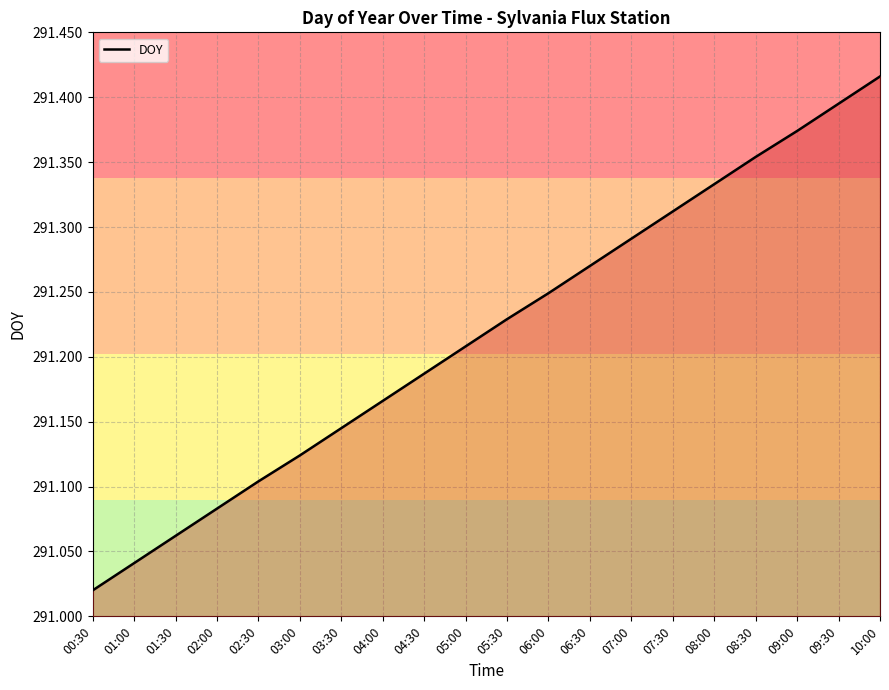

What is the change in value from 01:00 to 08:00?

+0.3